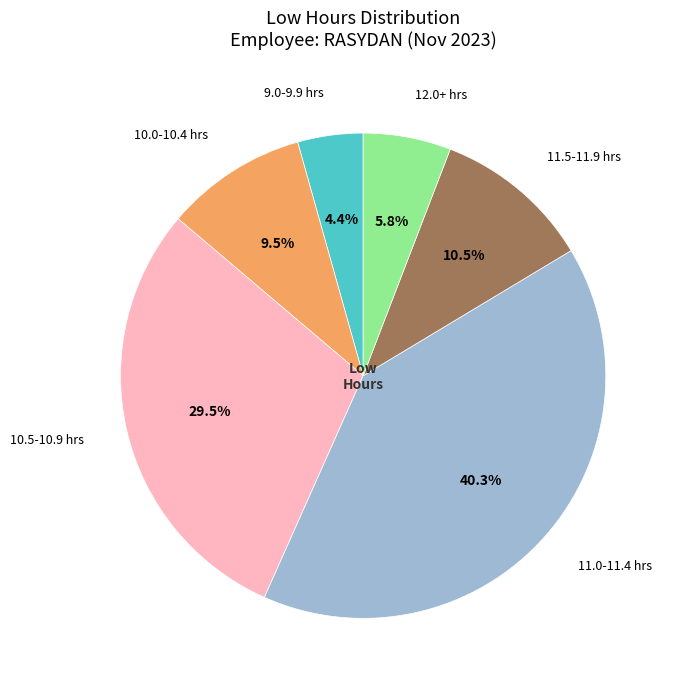

Approximately how many times larger is the value at 11.0-11.4 hrs compared to 10.5-10.9 hrs?

1.4